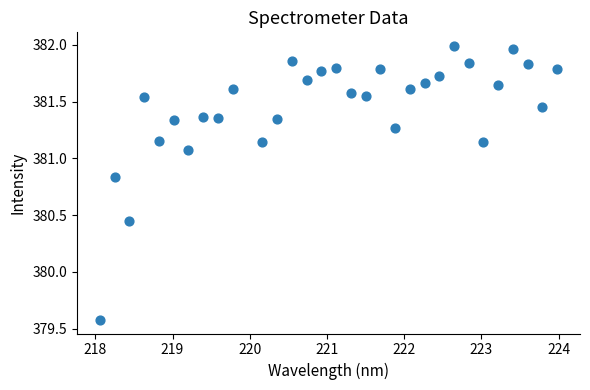

What is the range of Y values (max minus min)?

2.4